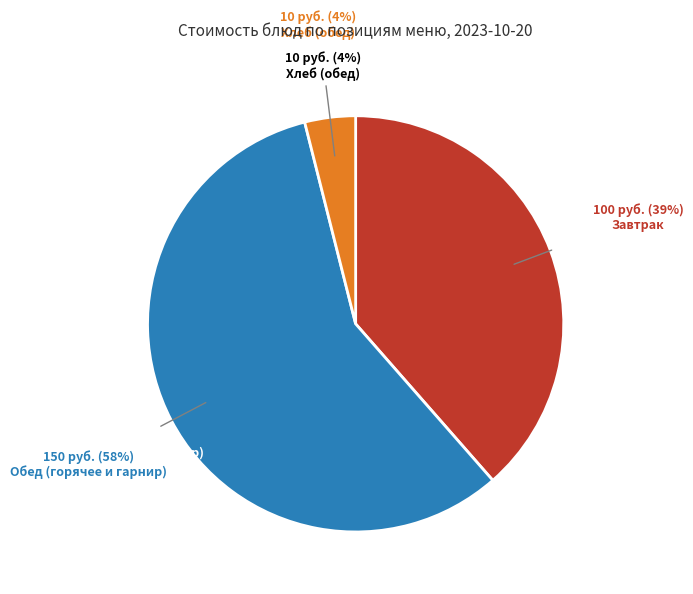

To the nearest percent, what is the average slice percentage?

33%